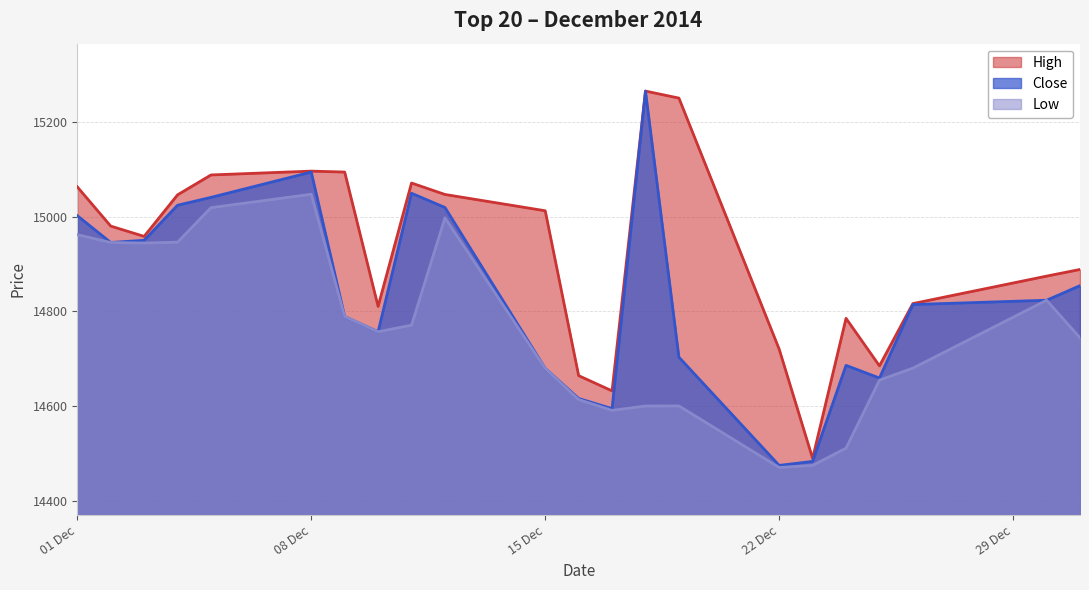

What is the value of the Low point at the 4th from the left?

14946.0